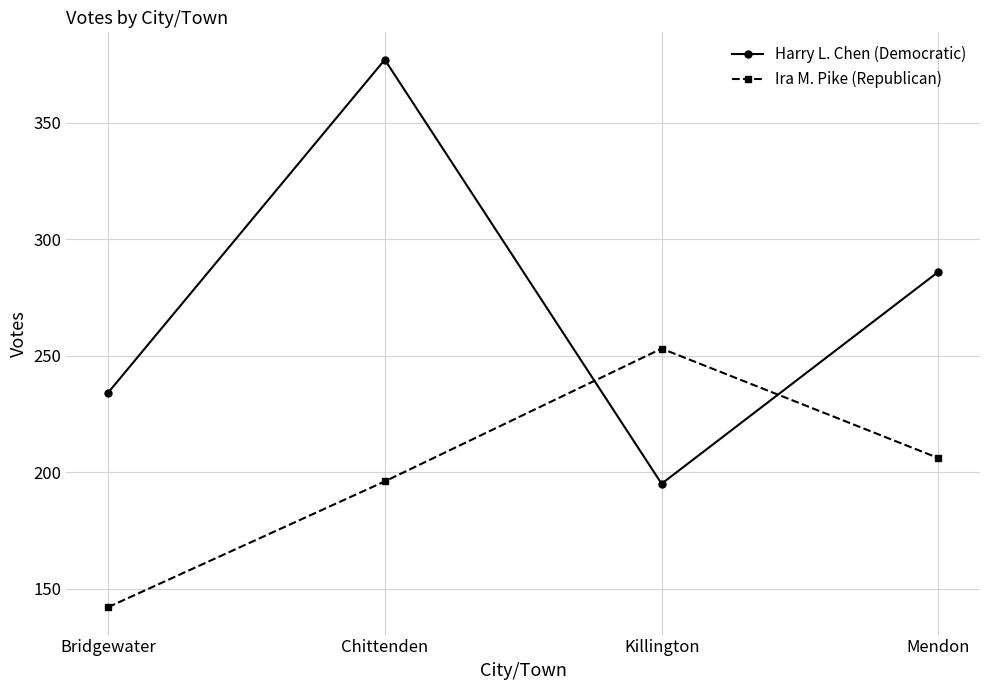

At which category is the sum across all series the highest?

Chittenden